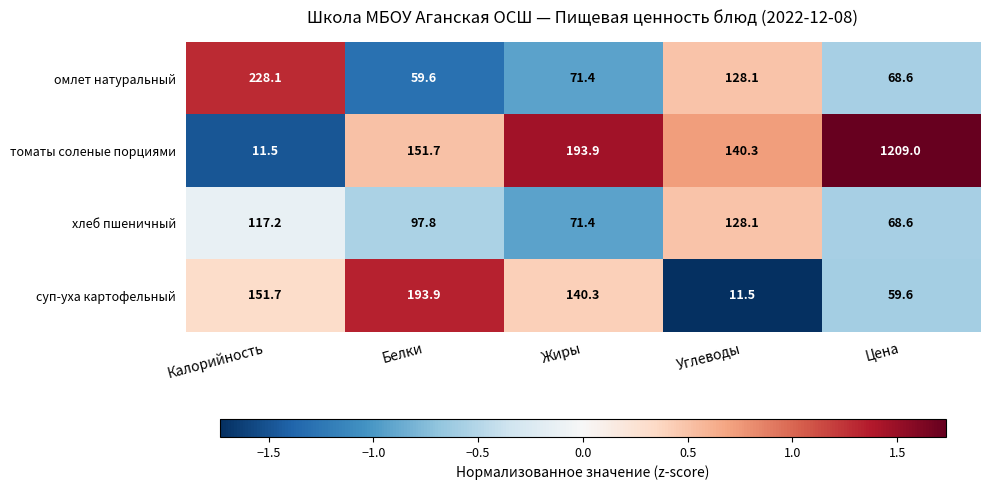

Reading left to right, what are all the values shown in this chart?

омлет натуральный: Калорийность=228.1	Белки=59.6	Жиры=71.4	Углеводы=128.1	Цена=68.6
томаты соленые порциями: Калорийность=11.5	Белки=151.7	Жиры=193.9	Углеводы=140.3	Цена=1209.0
хлеб пшеничный: Калорийность=117.2	Белки=97.8	Жиры=71.4	Углеводы=128.1	Цена=68.6
суп-уха картофельный: Калорийность=151.7	Белки=193.9	Жиры=140.3	Углеводы=11.5	Цена=59.6